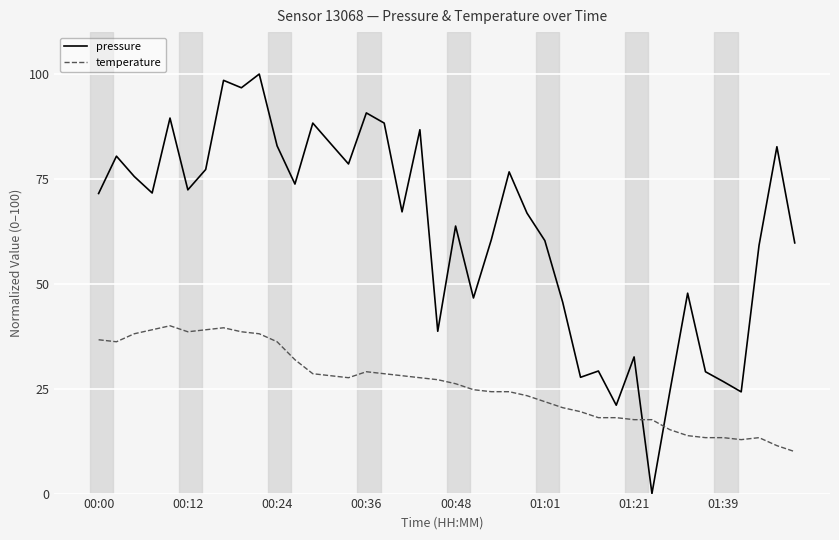

Which series has the largest range (max minus min)?

pressure